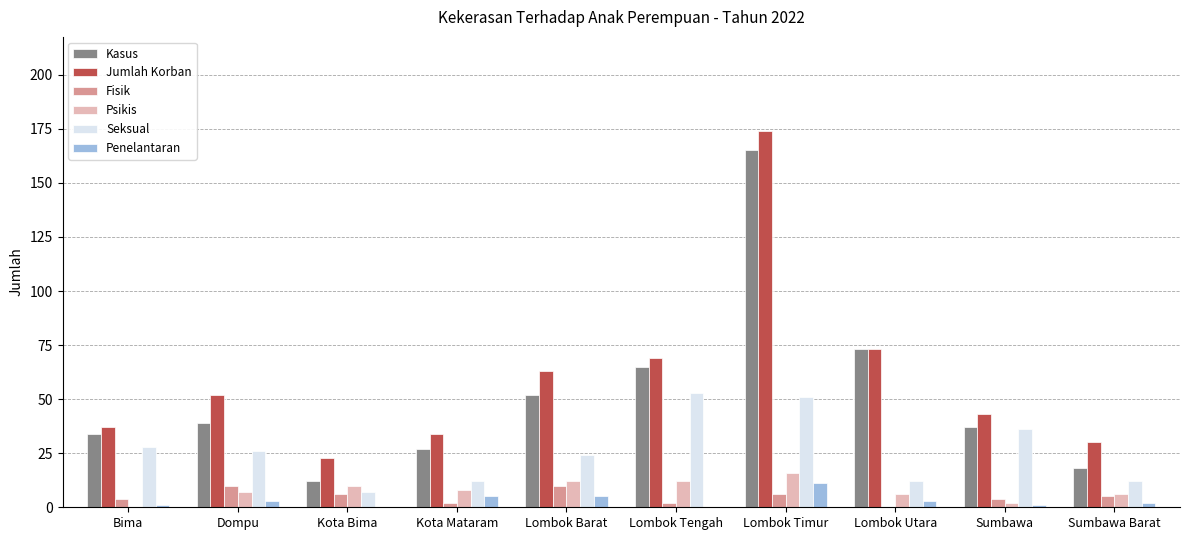

True or false: Jumlah Korban has a value of 20 at Lombok Tengah.

False